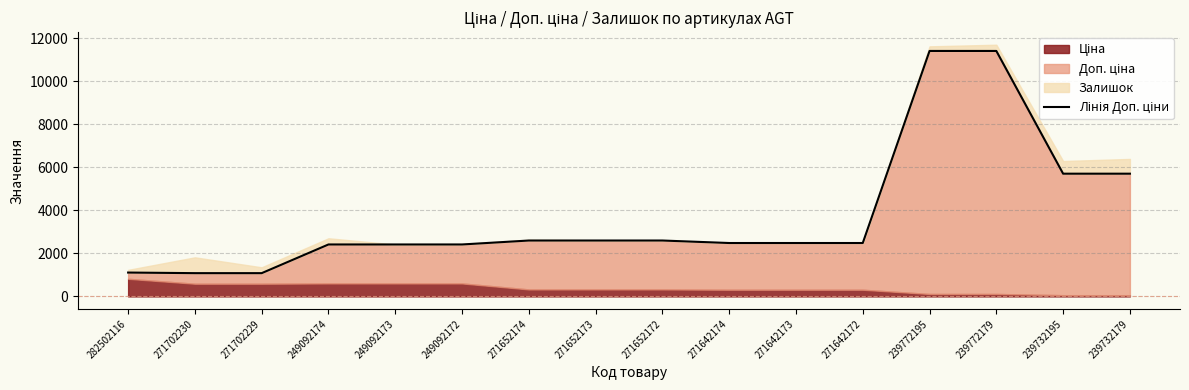

What is the difference between the values at 271642173 and 271702229?

1400.7